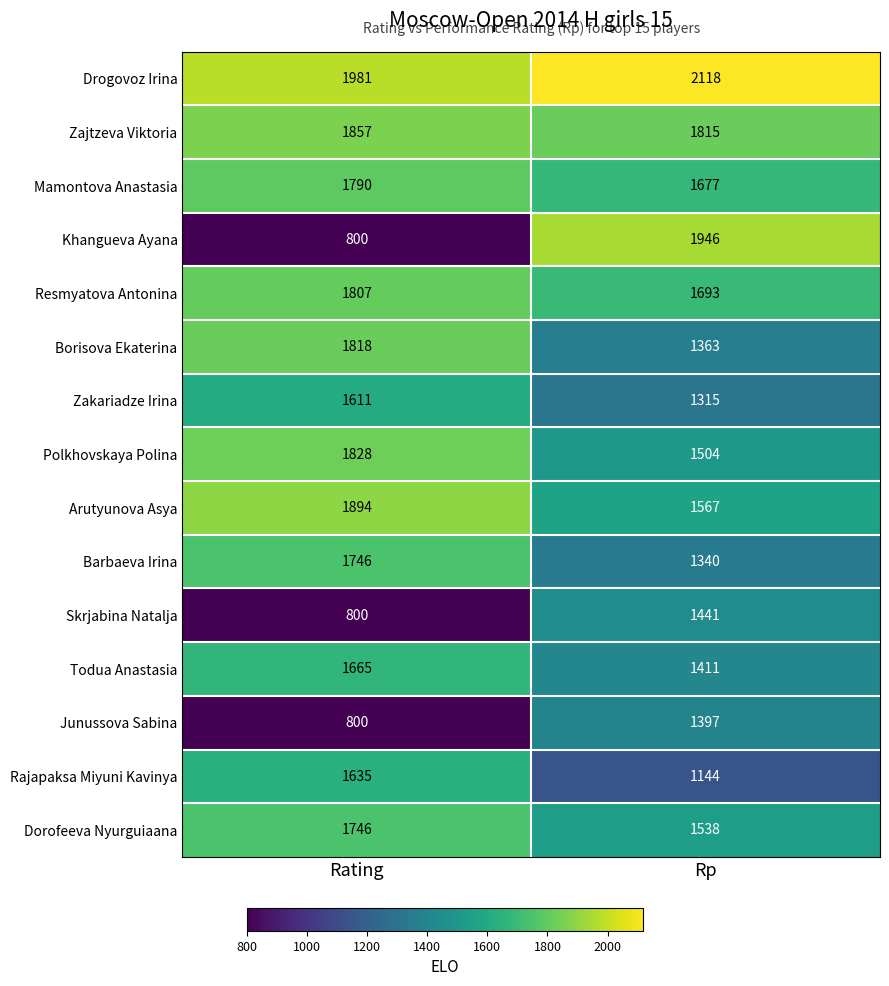

What is the greatest value displayed?

2118